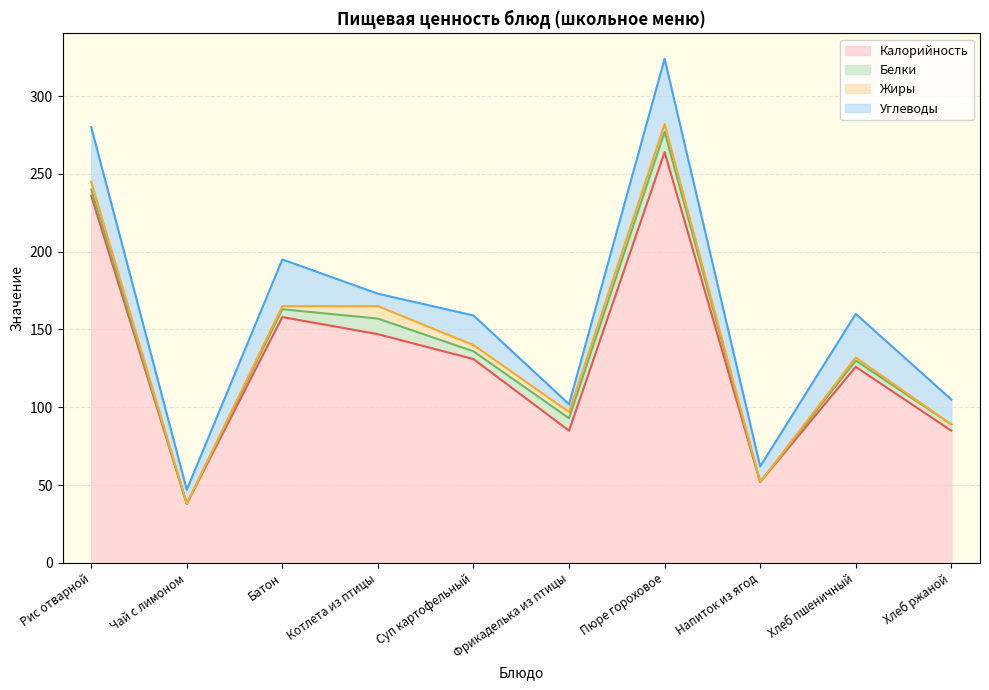

Read the Жиры value at Батон.

2